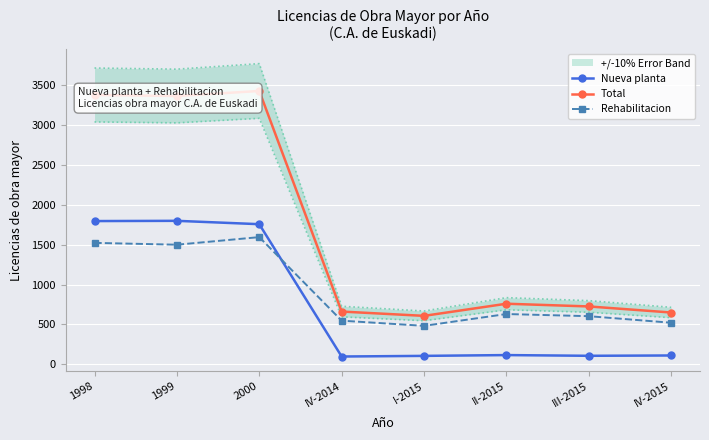

The value of Rehabilitacion at IV-2015 is 522. True or false?

True